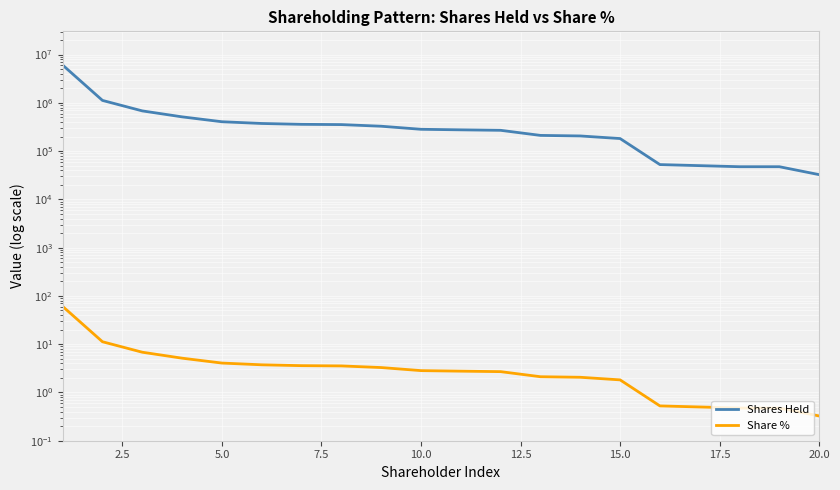

What is the greatest value displayed?

6062650.0